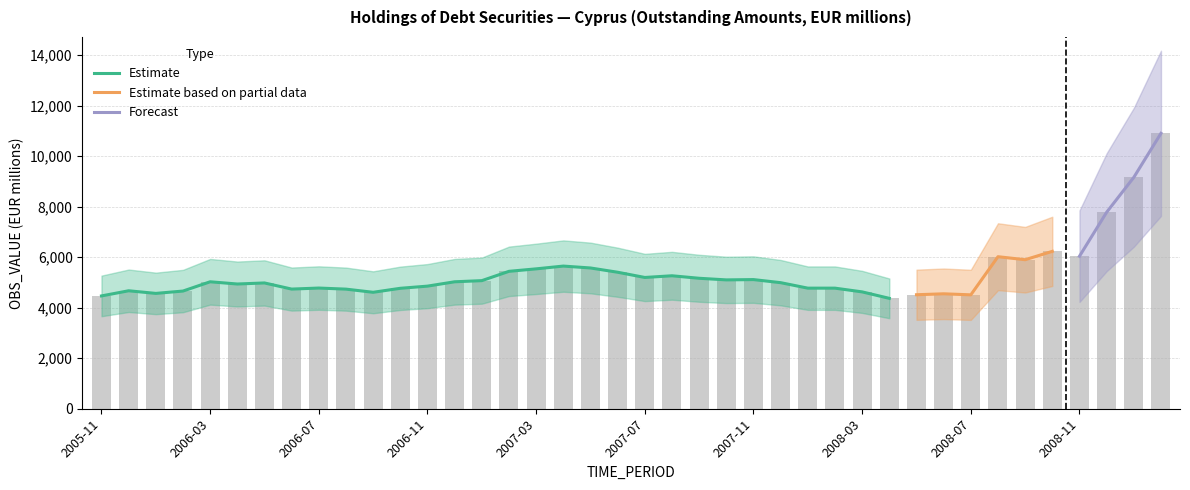

What is the difference between the maximum and minimum values?

6534